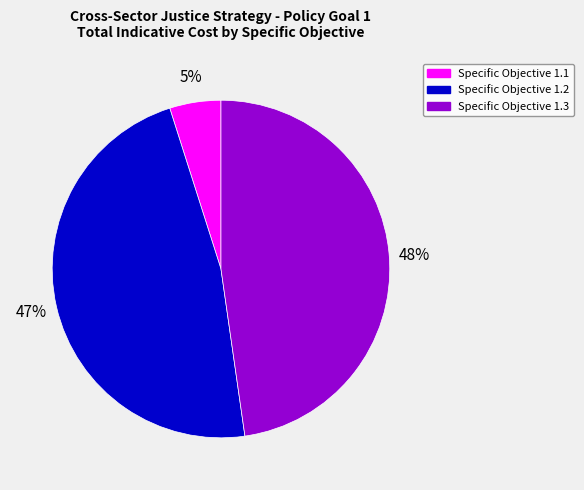

To the nearest percent, what is the difference between the largest and smallest slice percentages?

43%